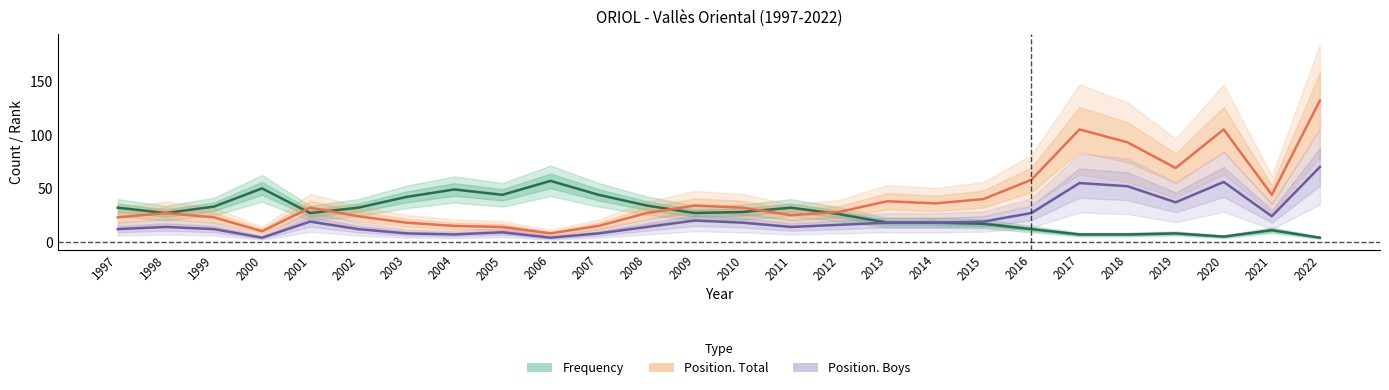

Is the value of Position. Total at 2018 greater than the value of Position. Boys at 2017?

Yes